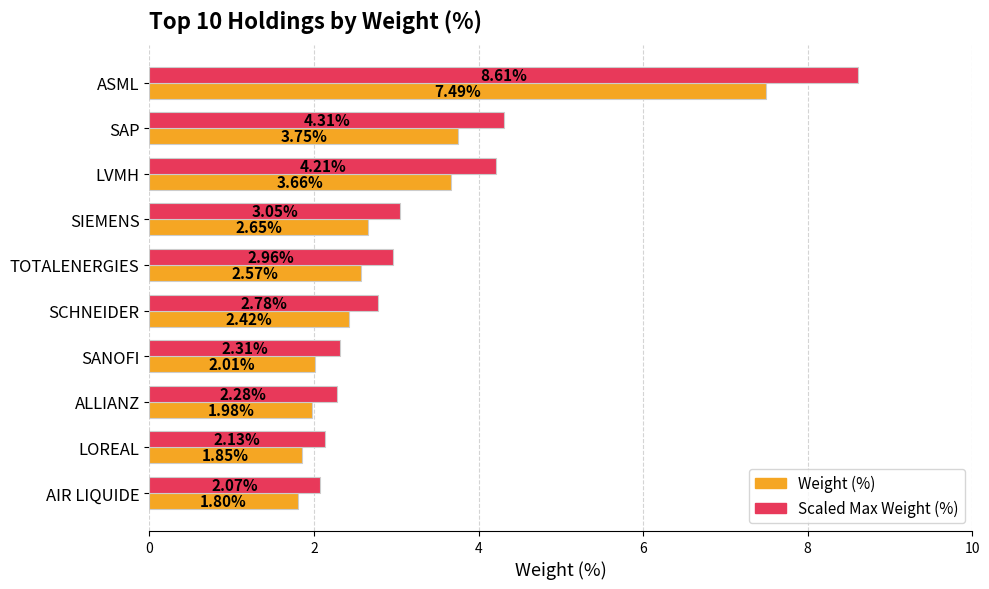

What is the difference between the highest and lowest values at LVMH?

0.5